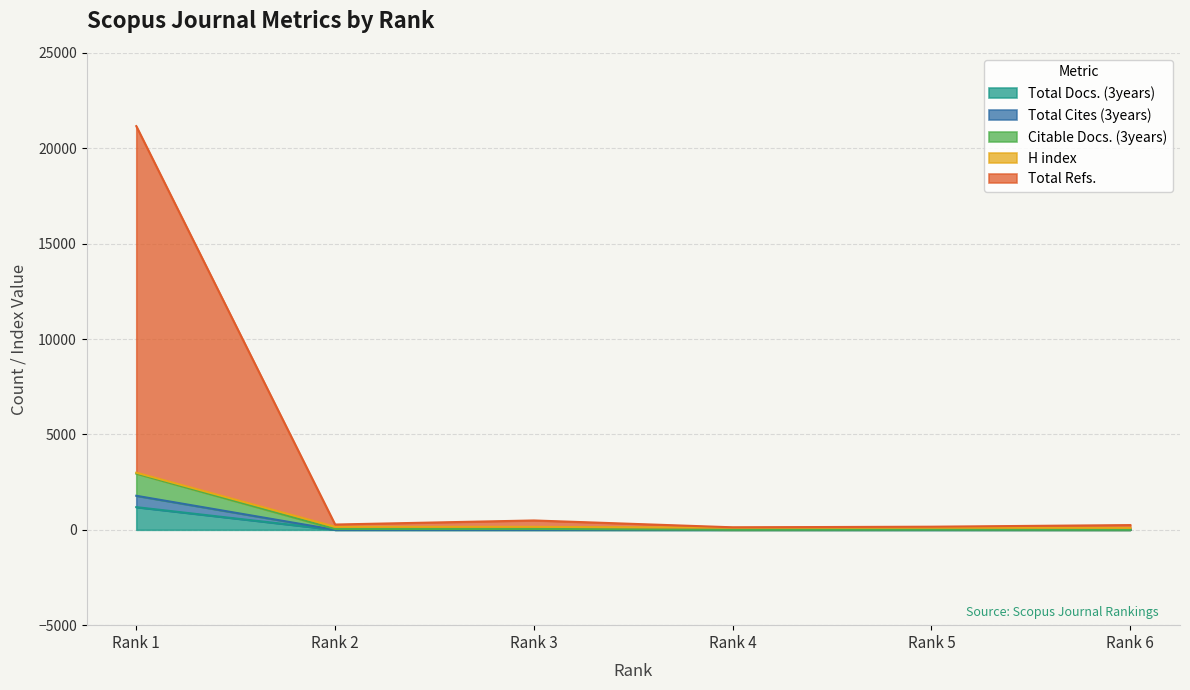

True or false: Total Docs. (3years) and Citable Docs. (3years) intersect in this chart.

False